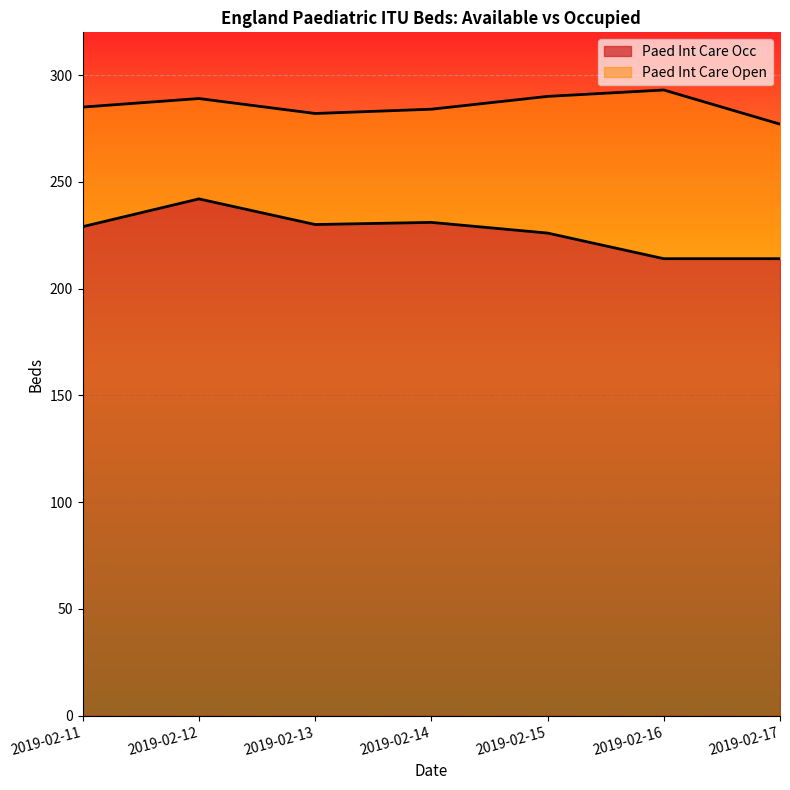

The Paed Int Care Occ series shows 300 at 2019-02-11. True or false?

False